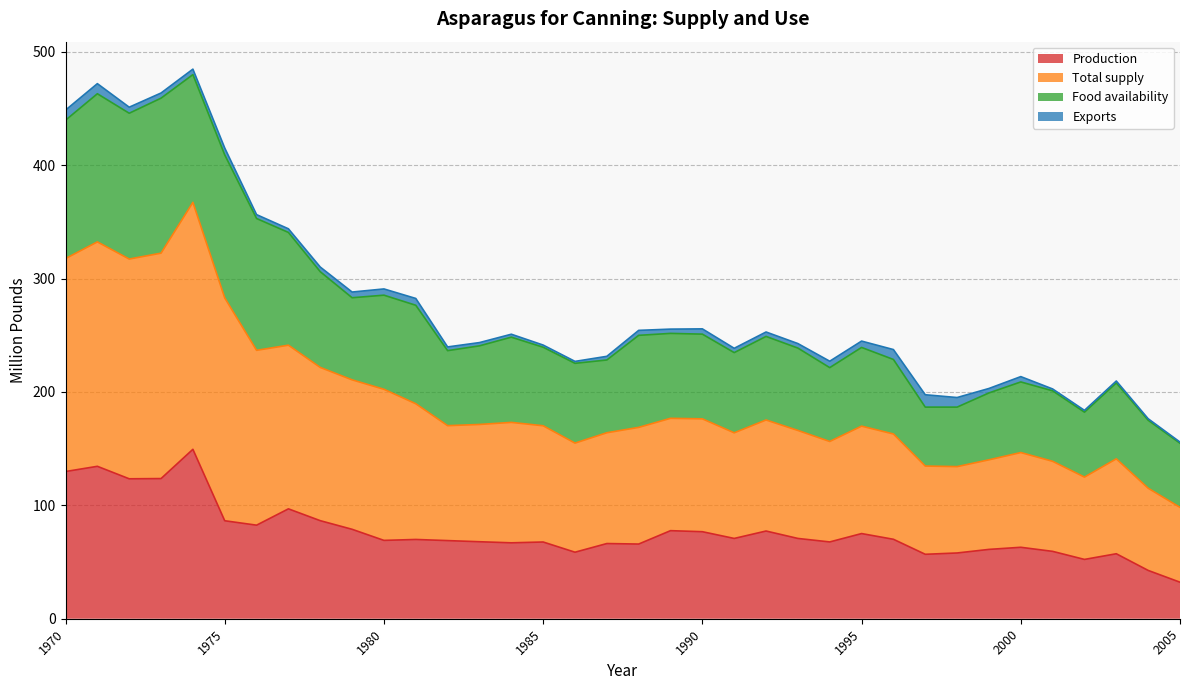

What is the average value of the Production series?

76.7